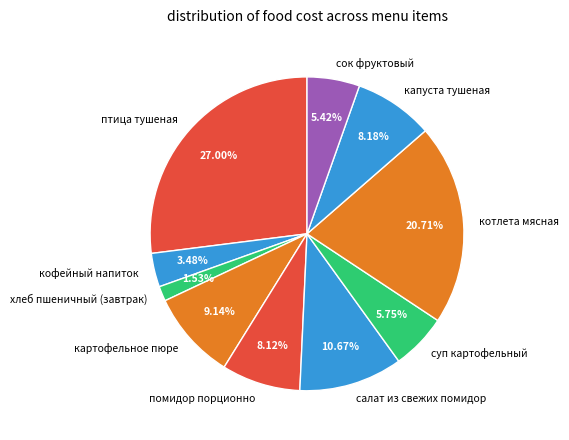

Which has a higher value, картофельное пюре or помидор порционно?

картофельное пюре